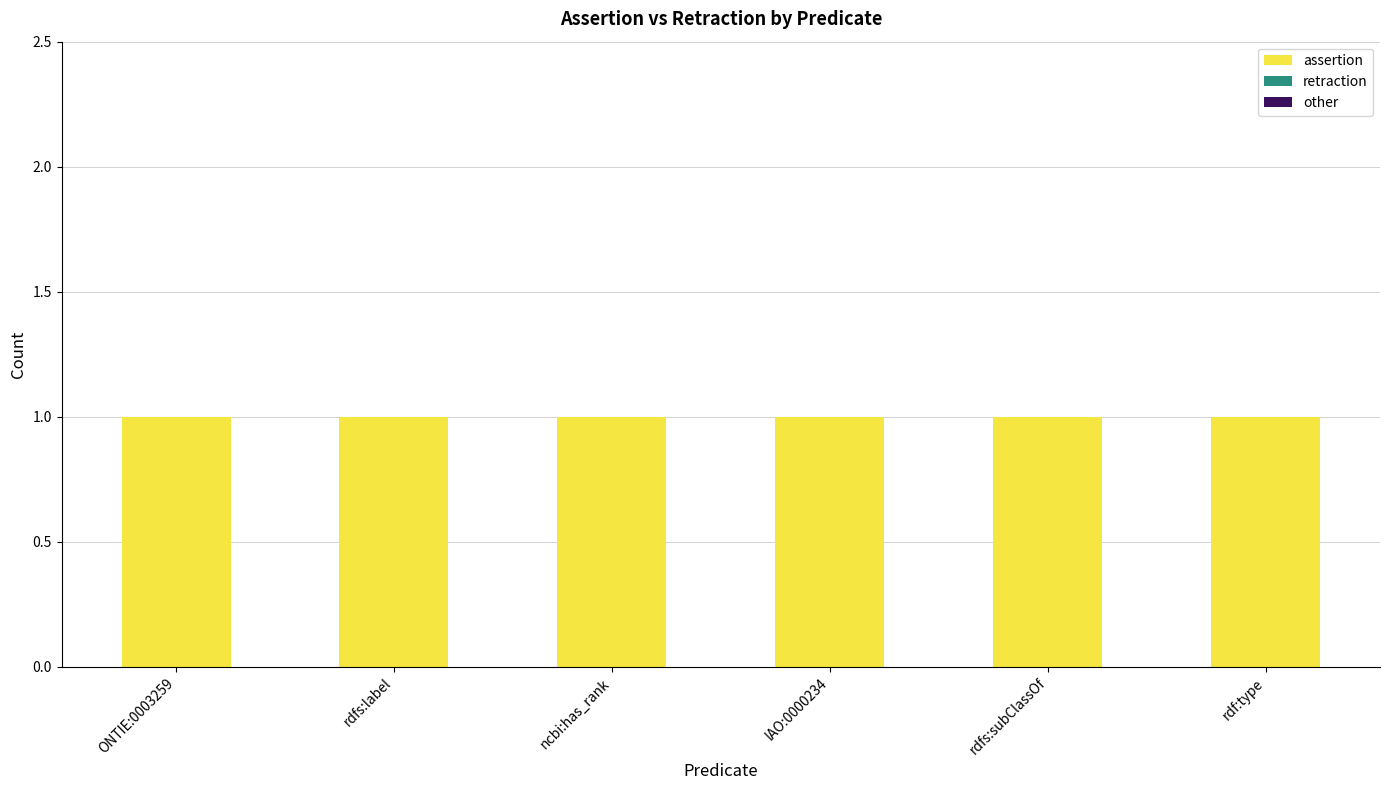

Reading left to right, extract all data points from this chart.

assertion: 1	1	1	1	1	1
retraction: 0	0	0	0	0	0
other: 0	0	0	0	0	0